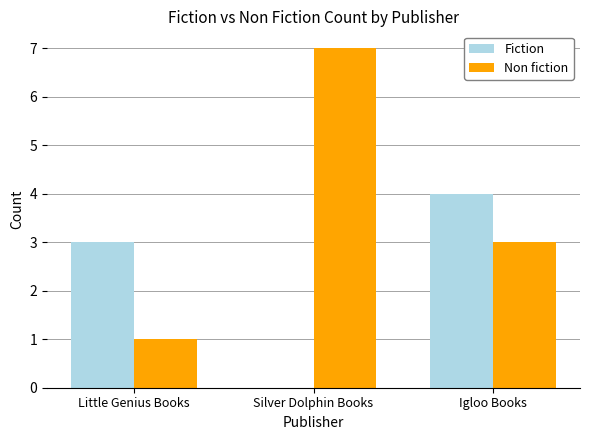

What is the approximate value of Non fiction at Silver Dolphin Books?

7